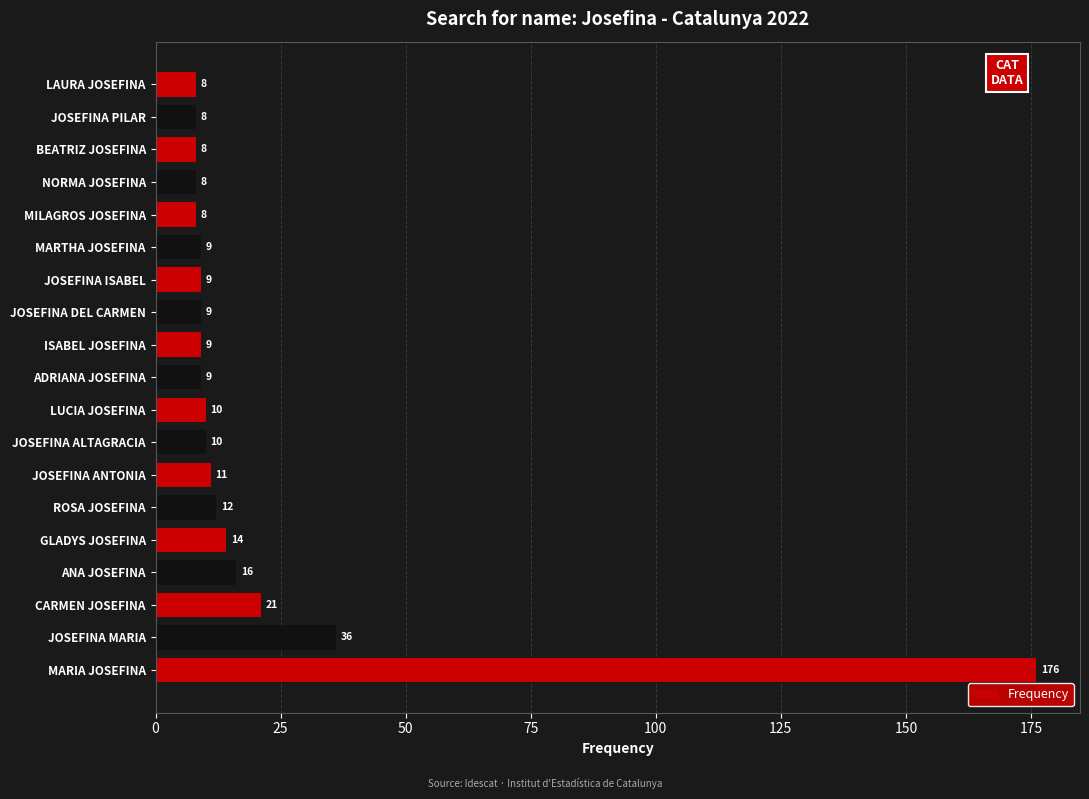

The chart shows a value of 8 at MILAGROS JOSEFINA. True or false?

True